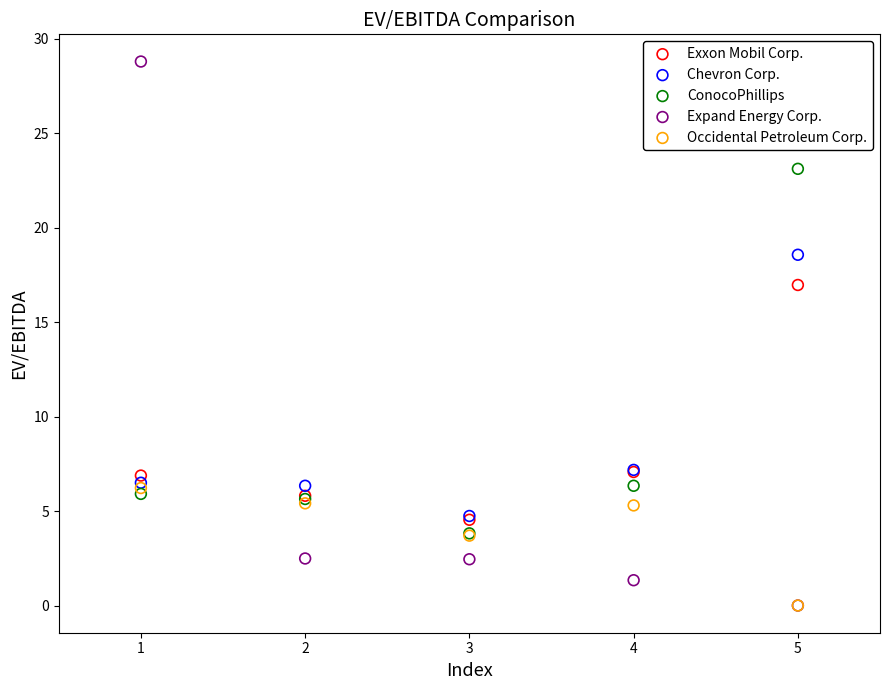

In the Expand Energy Corp. series, what Y value is closest to 14?

2.5